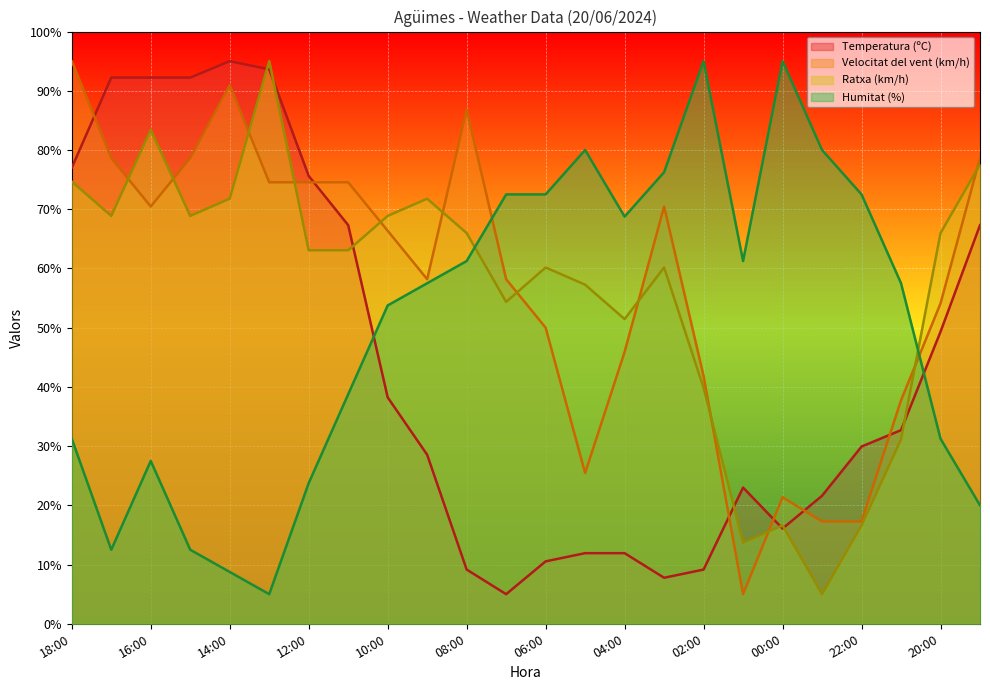

What is the value of the Ratxa (km/h) point at the 12th from the left?

54.4